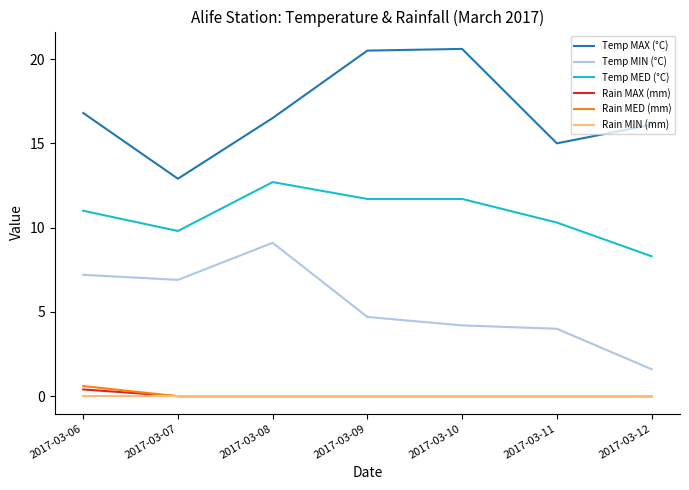

How many series are shown in this chart?

6